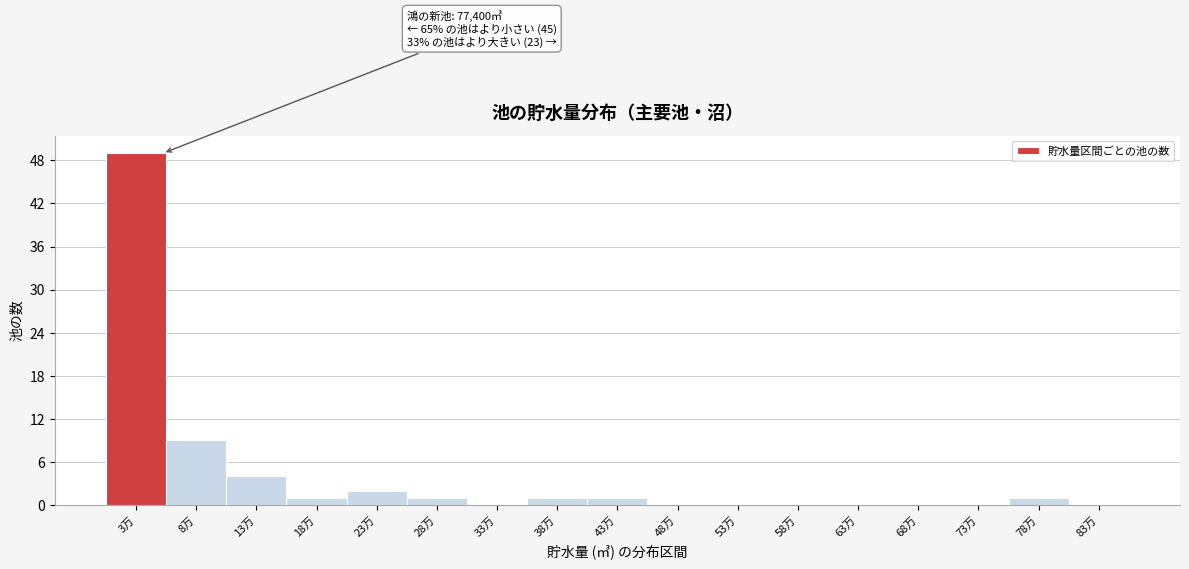

Reading right to left, list all the values displayed in this chart.

83万=0	78万=1	73万=0	68万=0	63万=0	58万=0	53万=0	48万=0	43万=1	38万=1	33万=0	28万=1	23万=2	18万=1	13万=4	8万=9	3万=49